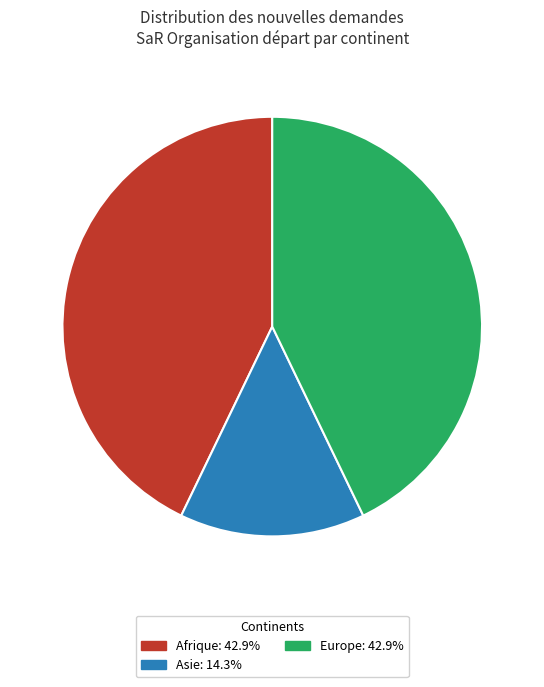

How many slices are in this pie chart?

3